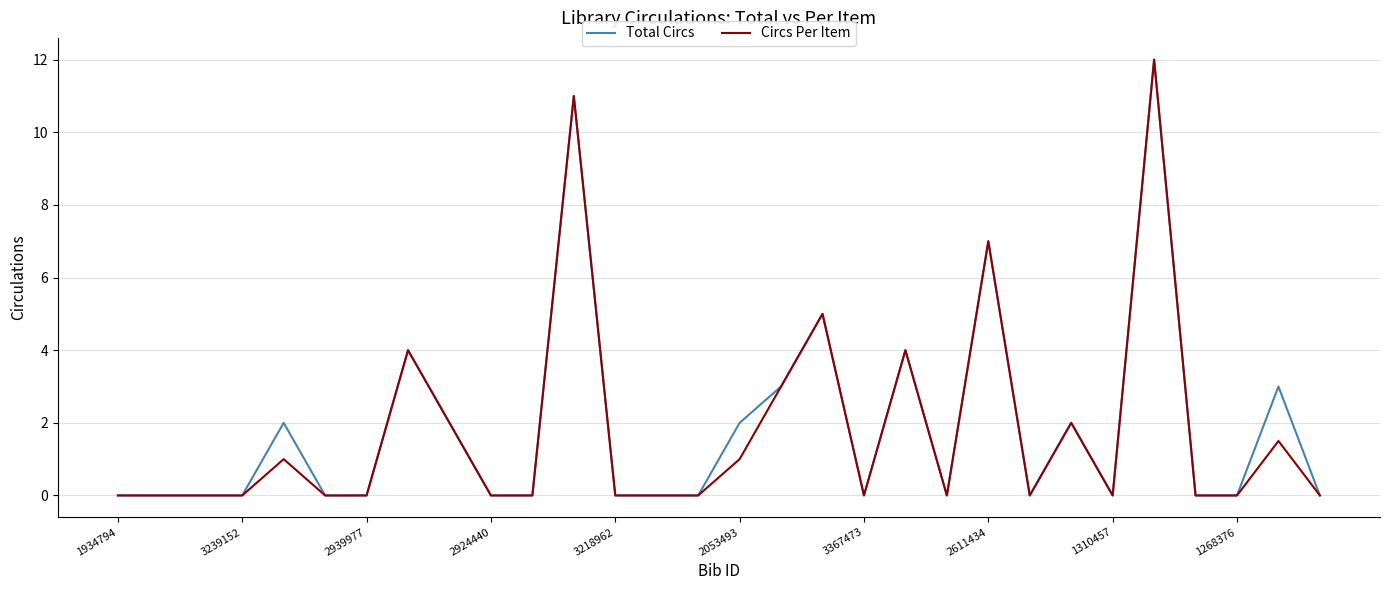

What is the maximum value for Circs Per Item?

12.0